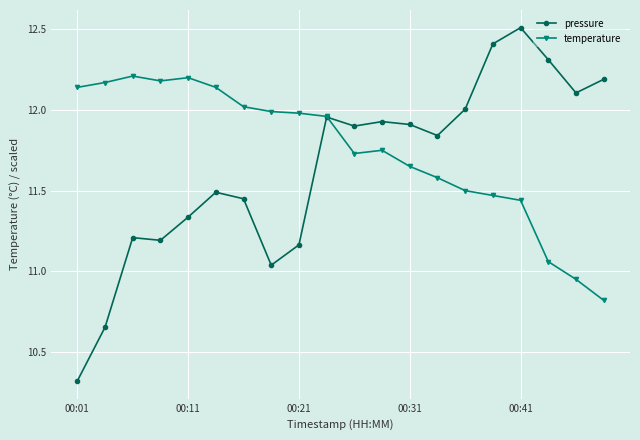

True or false: pressure has more than 0 points higher than both neighbors.

True